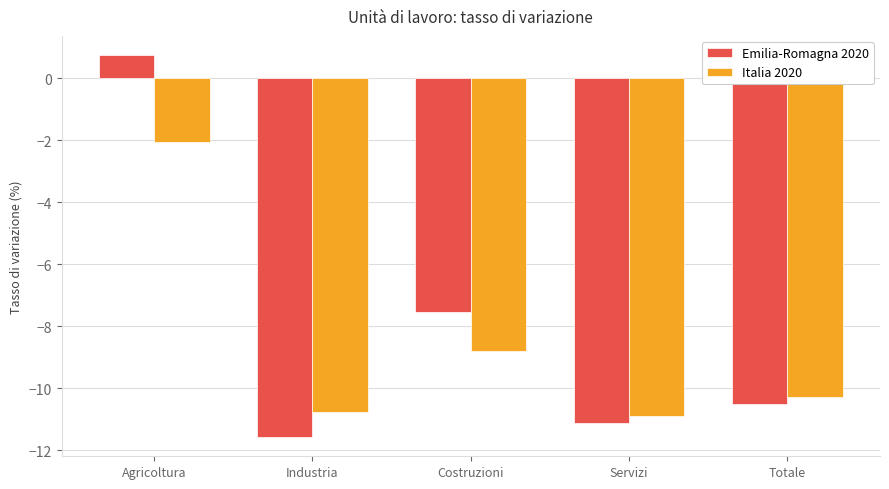

Which series has the largest range (max minus min)?

Emilia-Romagna 2020